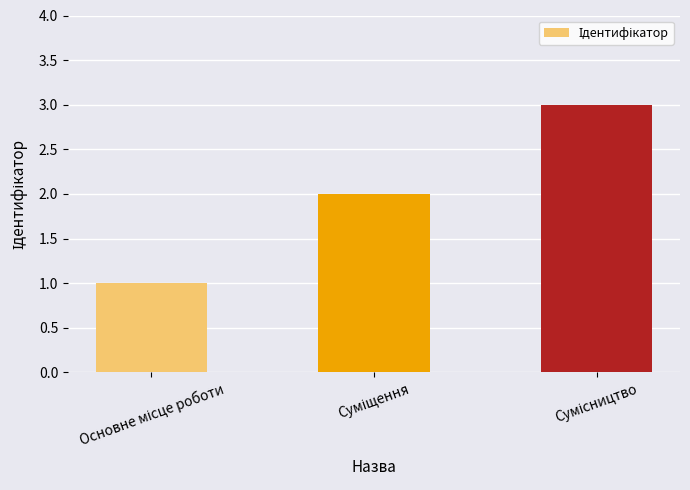

What is the sum of all values?

6